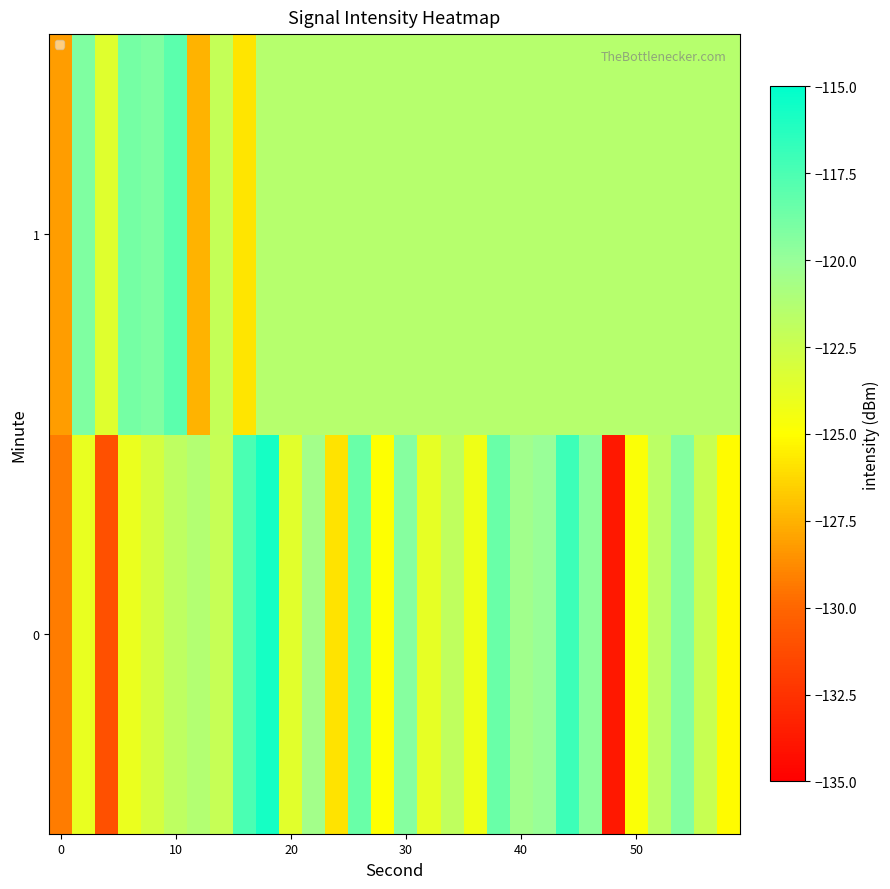

Rank the series by their maximum value, from highest to lowest.

0, 1